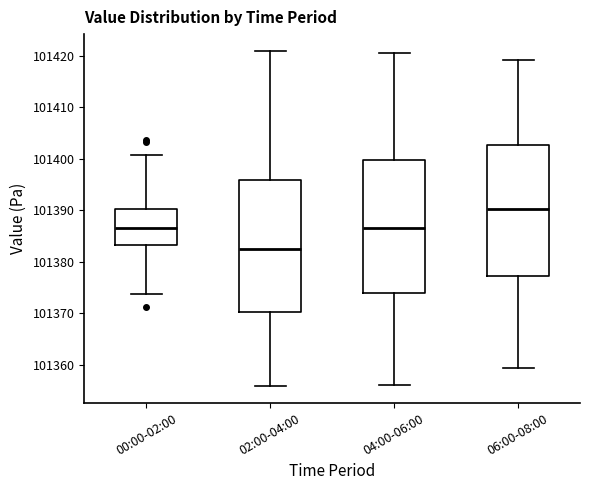

Reading left to right, read every box against the y-axis: the position of its median line, the range the box covers, and the ends of its whiskers. The values are not printed on the chart, so give them approximately, as read against the axis.

00:00-02:00: median 101387, box 101383 to 101390, whiskers 101374 to 101401
02:00-04:00: median 101382, box 101370 to 101396, whiskers 101356 to 101421
04:00-06:00: median 101387, box 101374 to 101400, whiskers 101356 to 101421
06:00-08:00: median 101390, box 101377 to 101403, whiskers 101359 to 101419